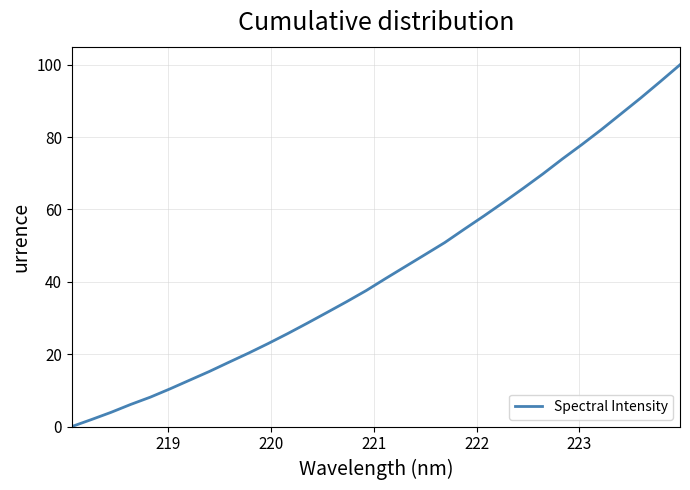

What is the difference between the maximum and minimum values?

100.0